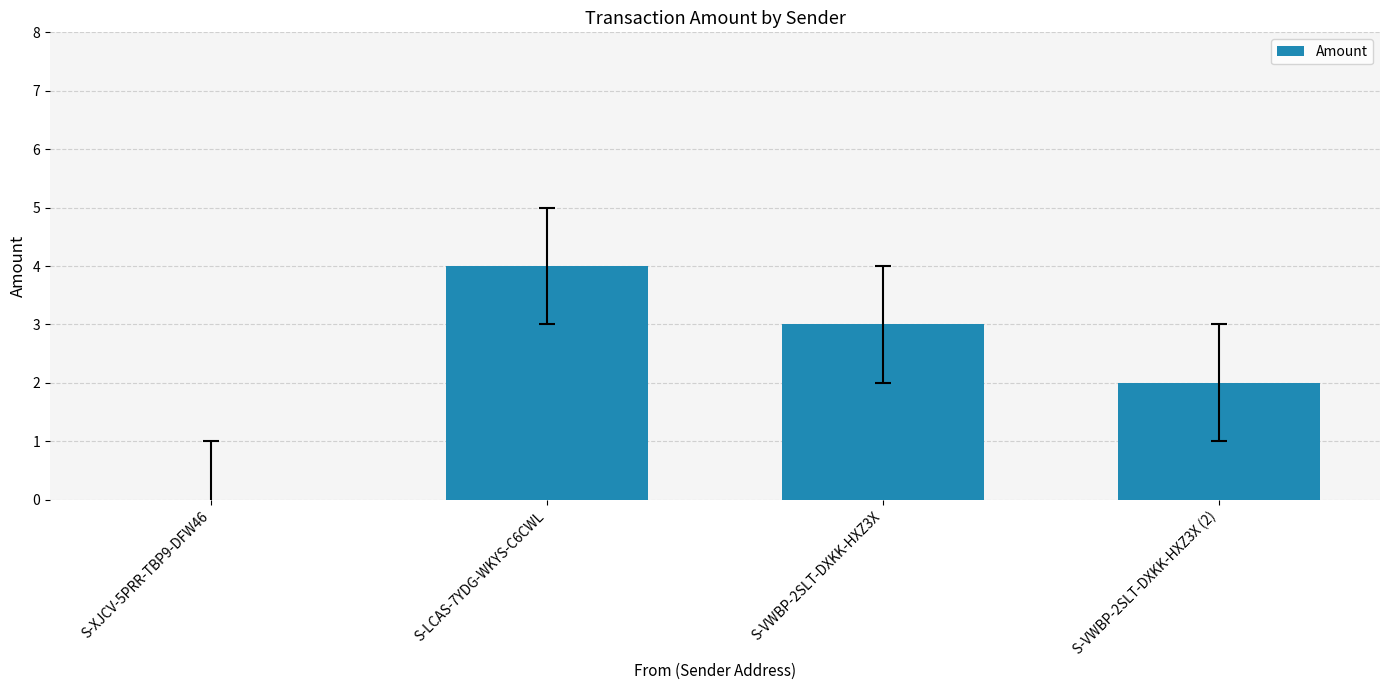

At which label does the data first exceed 3?

S-LCAS-7YDG-WKYS-C6CWL